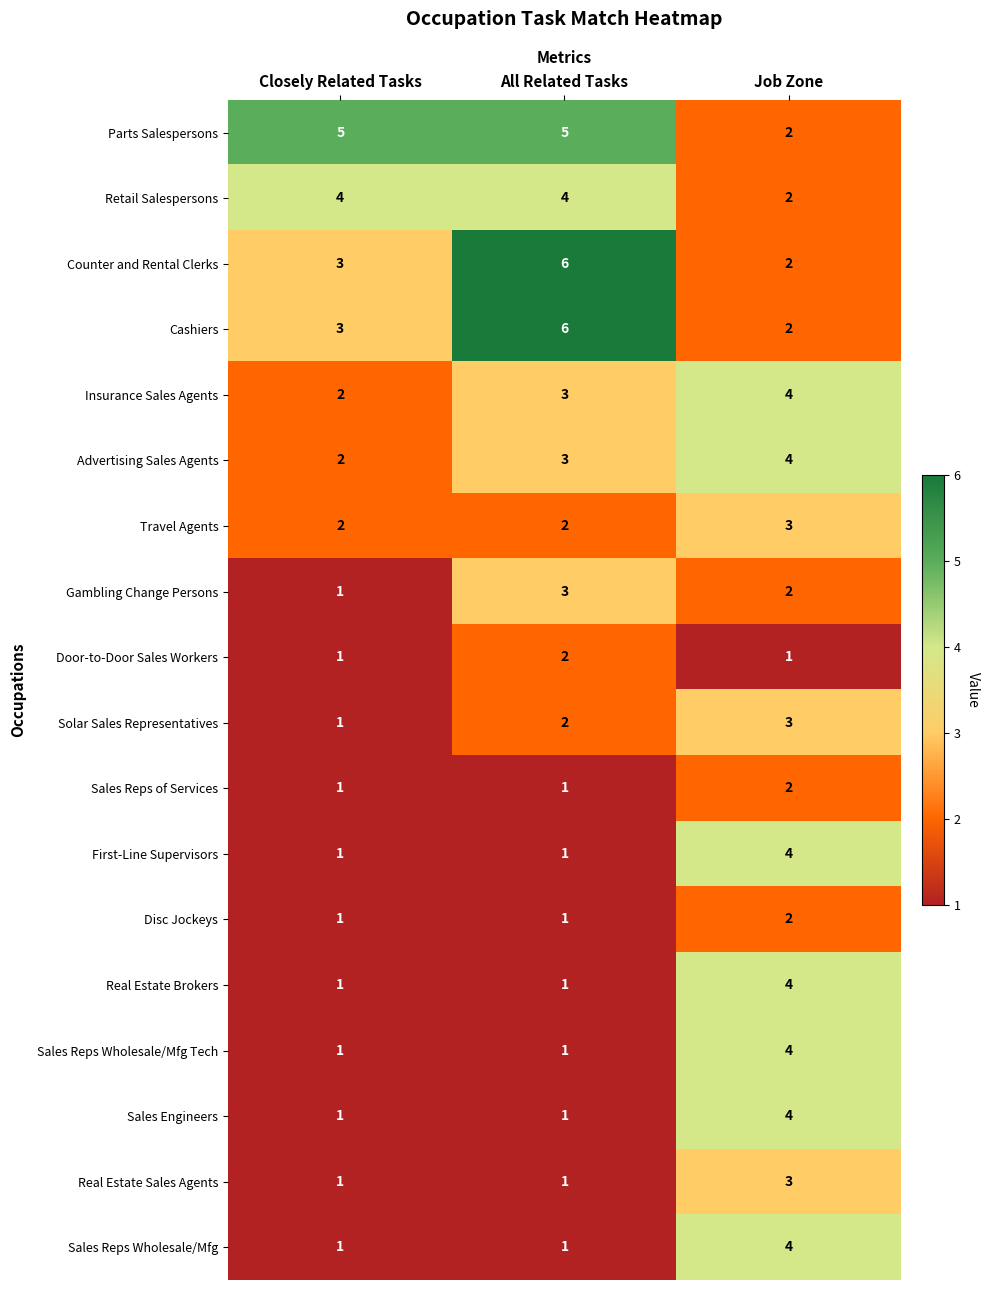

What is the average value of the Advertising Sales Agents series?

3